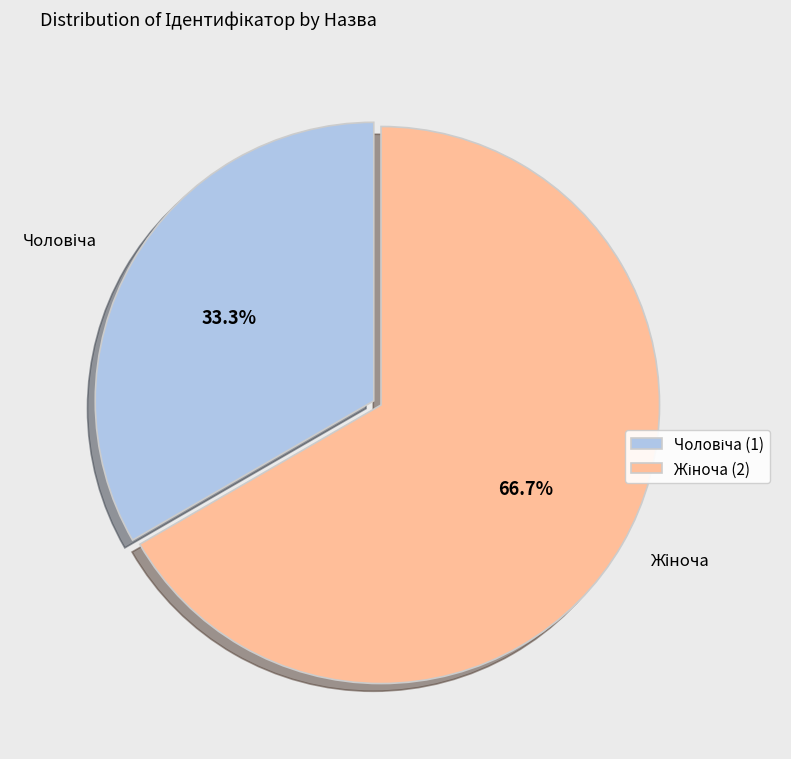

Count the number of slices in the pie.

2